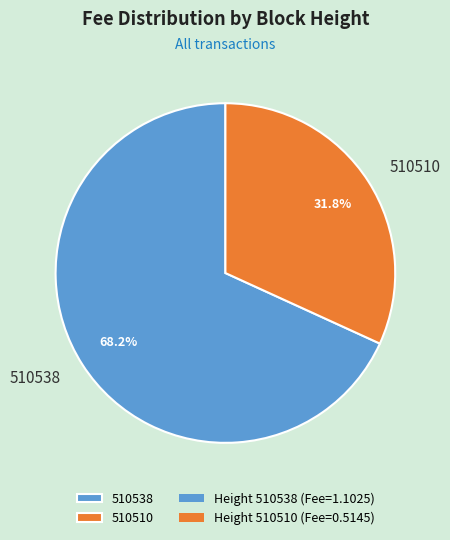

Count the number of slices in the pie.

2